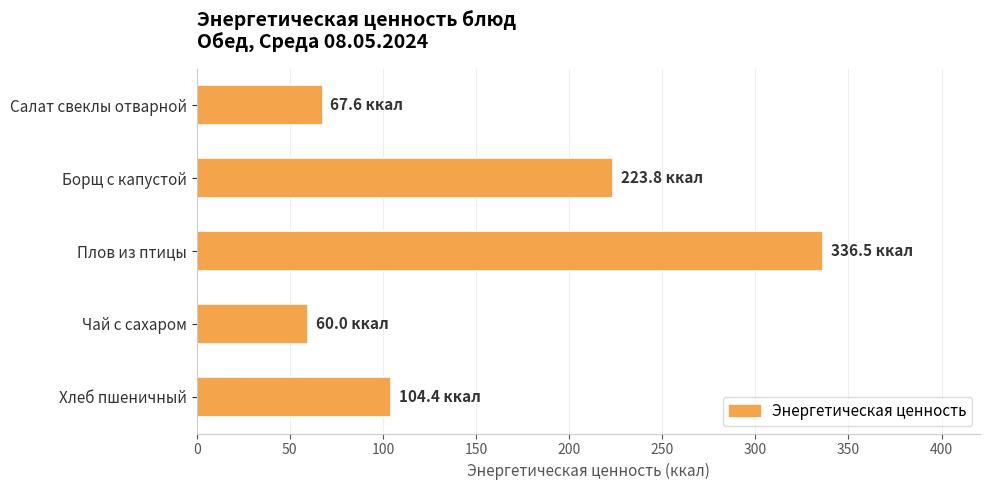

True or false: the data shows 78.4 at Чай с сахаром.

False